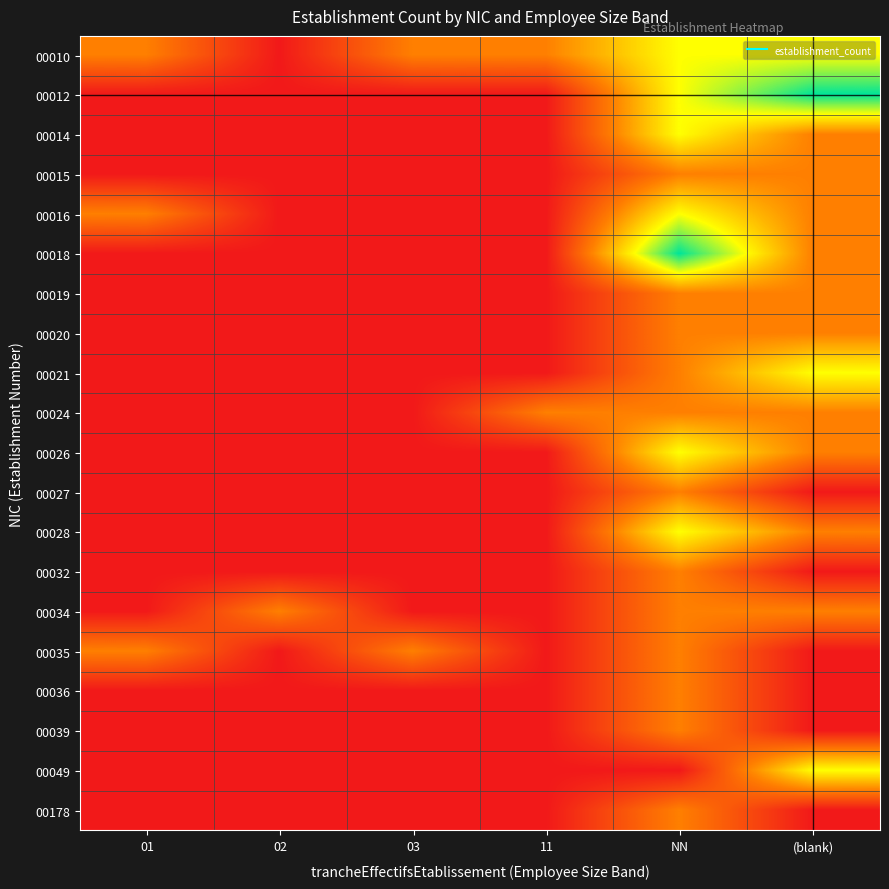

Rank the series by their maximum value, from highest to lowest.

00012, 00018, 00010, 00014, 00016, 00021, 00026, 00028, 00049, 00015, 00019, 00020, 00024, 00027, 00032, 00034, 00035, 00036, 00039, 00178